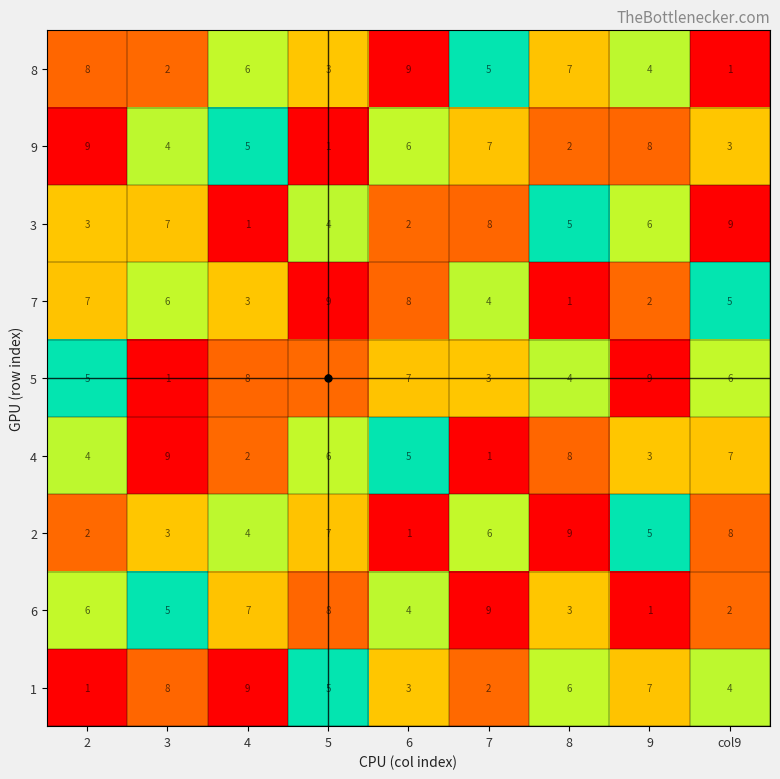

Is the value of 3 at 9 greater than the value of 1 at 5?

Yes